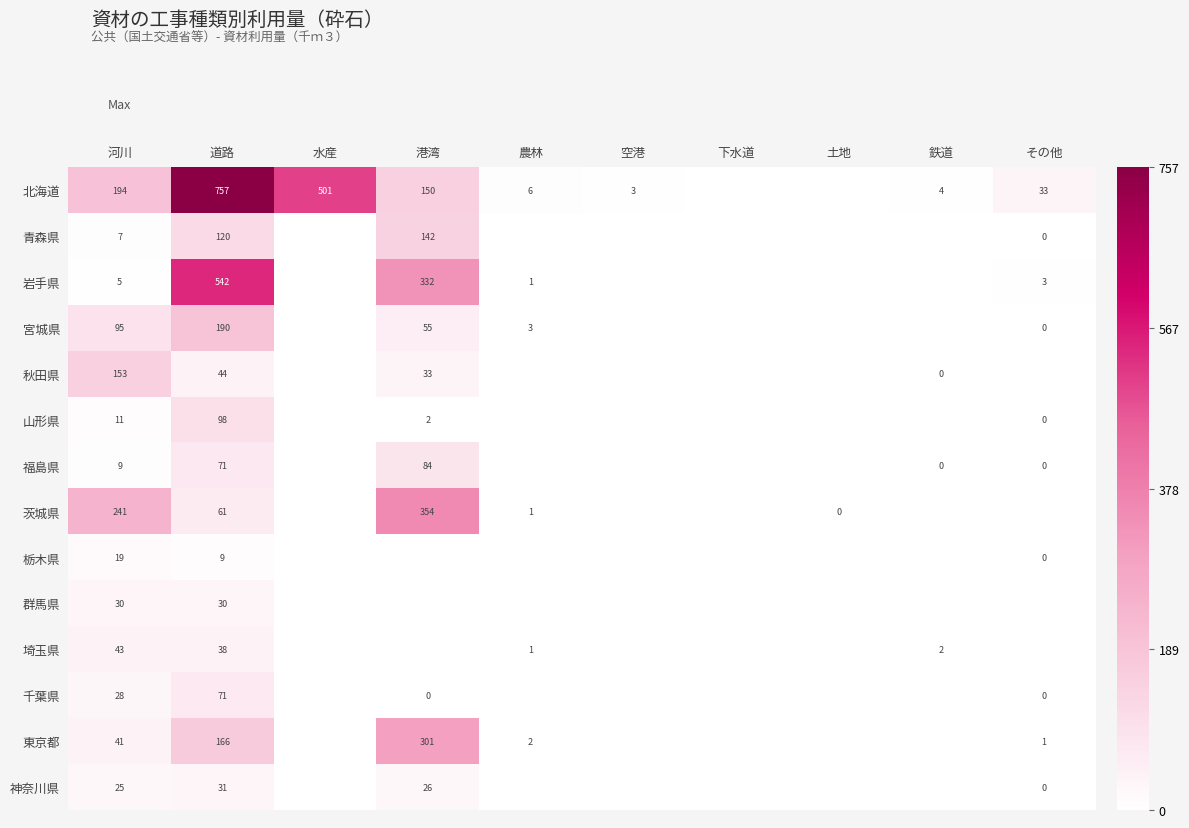

What is the total value across all series at 道路?

2228